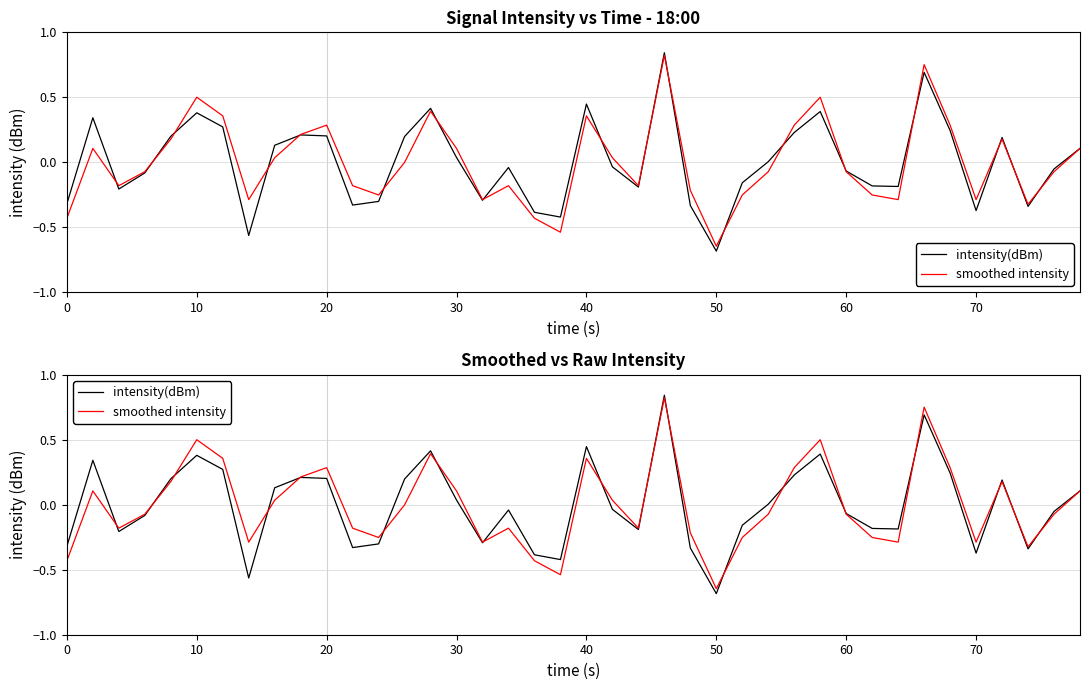

How many negative values does the smoothed intensity series have?

22